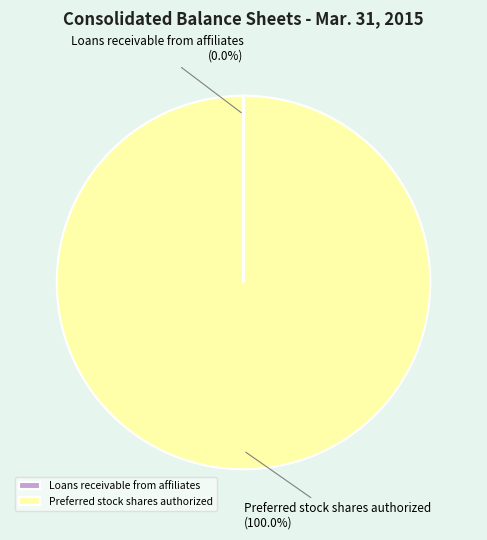

Which category has the biggest portion of the pie?

Preferred stock shares authorized